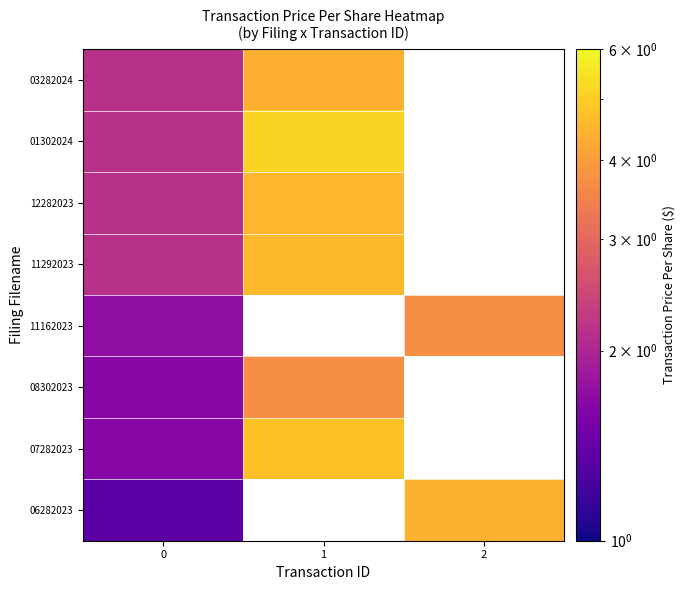

How many data points does each series have?

3